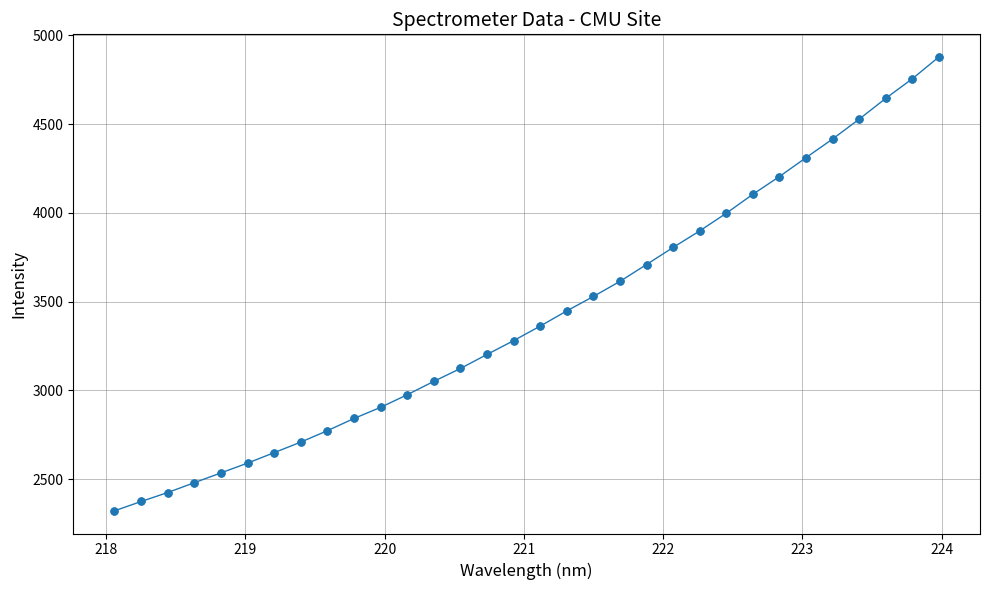

What is the smallest value displayed?

2322.0